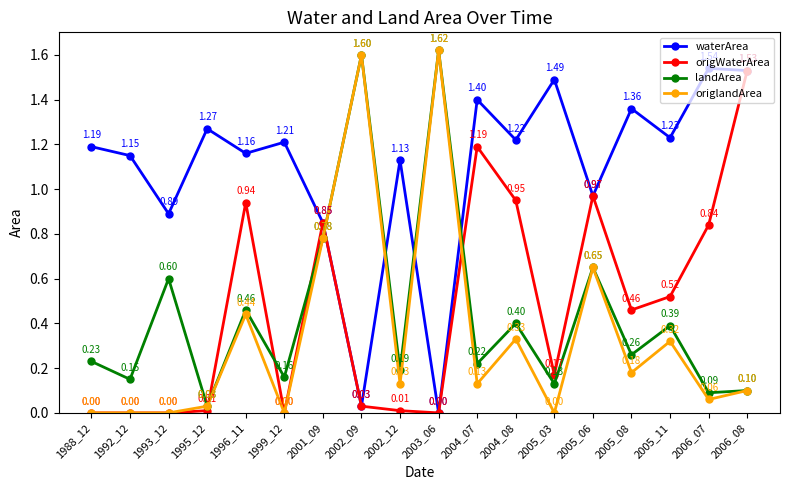

What is the difference between the maximum and minimum values in the landArea series?

1.6